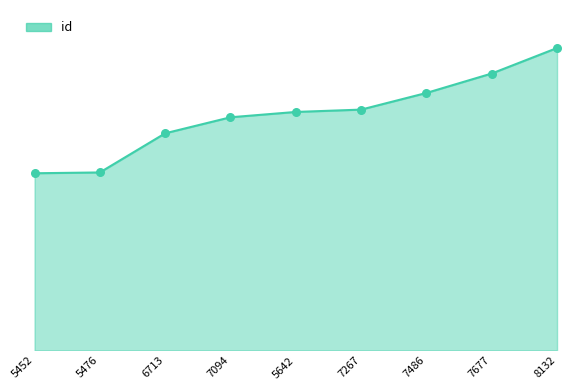

What is the change in value from 5452 to 8132?

+10300